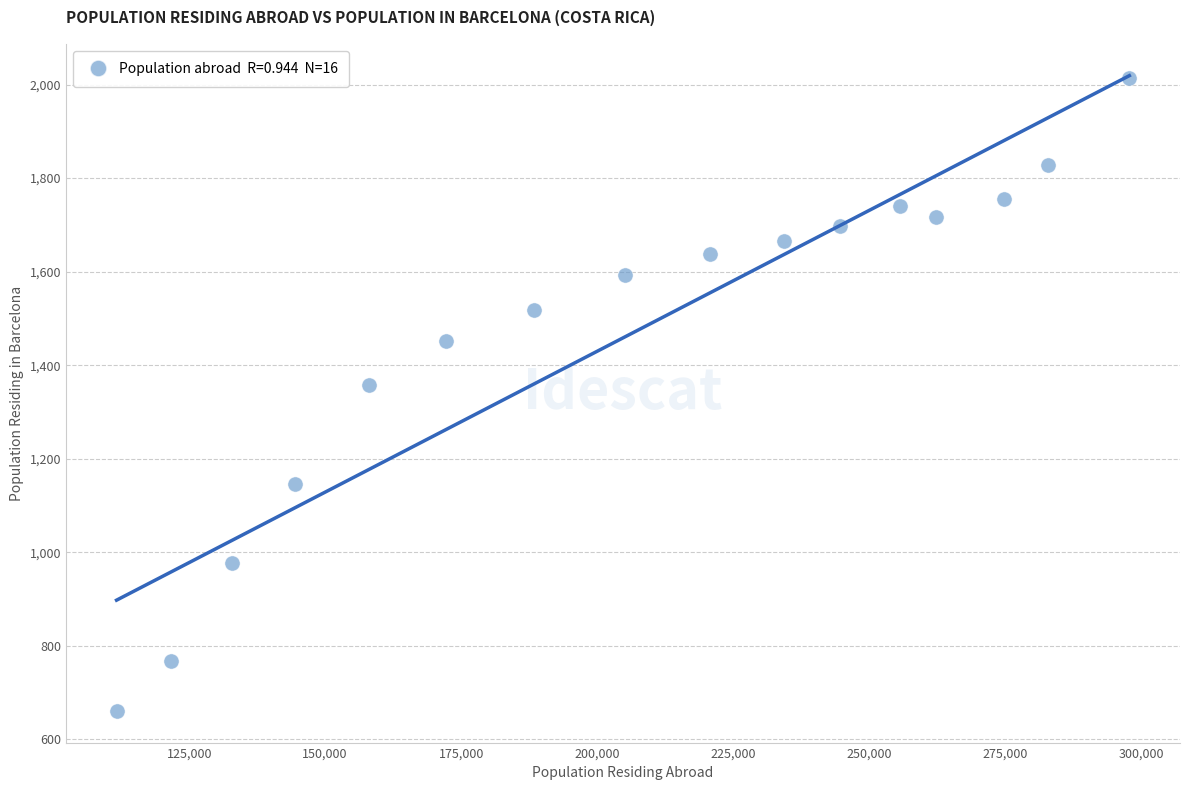

What is the range of Y values (max minus min)?

1354